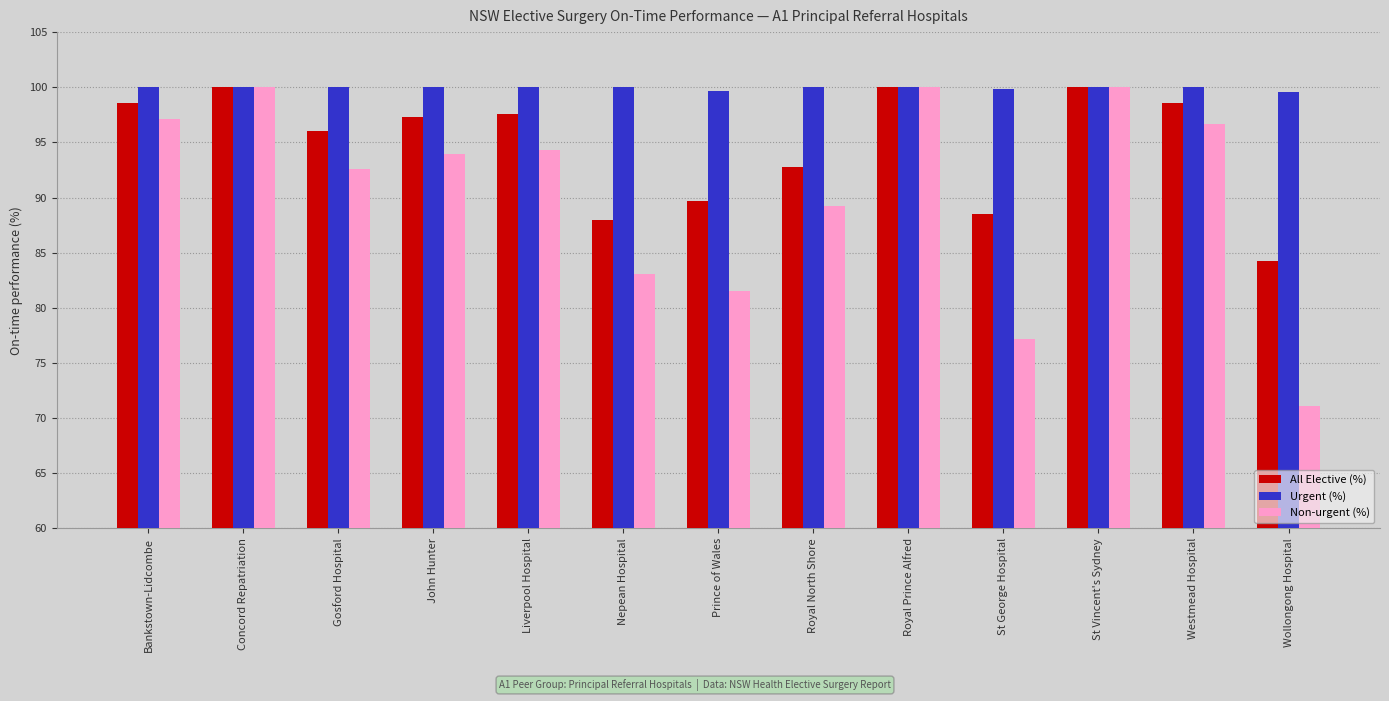

True or false: Non-urgent (%) has a value of 89.2 at Royal North Shore.

True